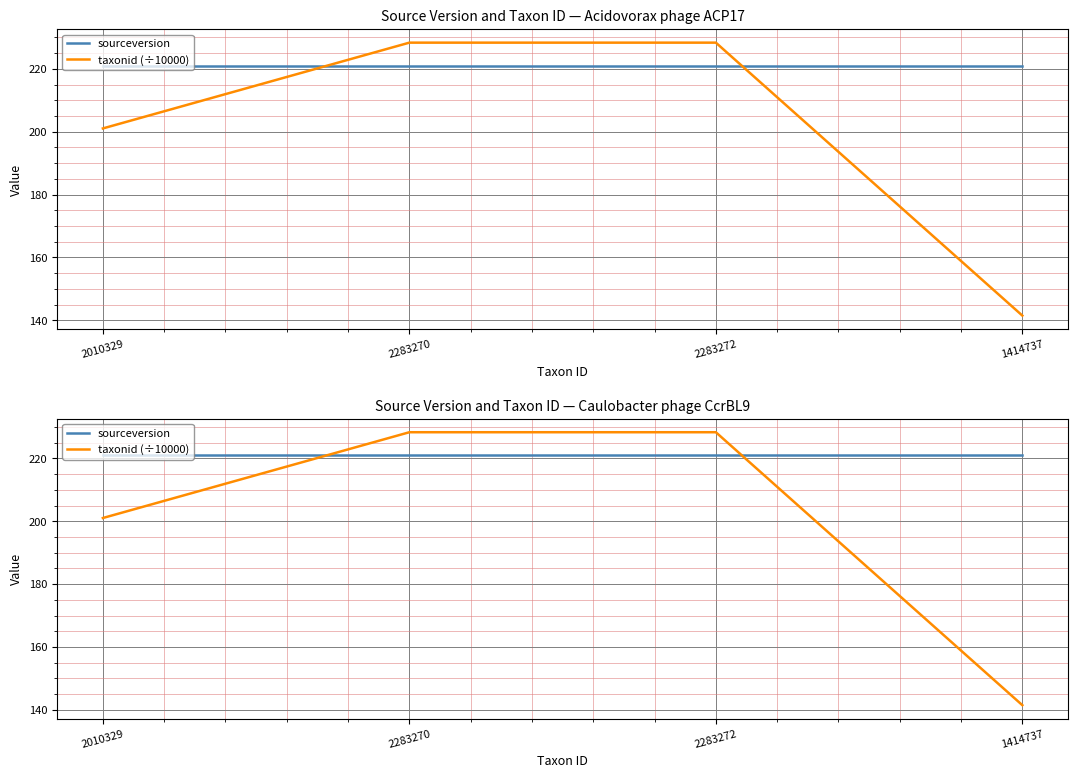

Reading right to left, transcribe all the data shown in this chart.

sourceversion: 1414737=221.0	2283272=221.0	2283270=221.0	2010329=221.0
taxonid (÷10000): 1414737=141.5	2283272=228.3	2283270=228.3	2010329=201.0